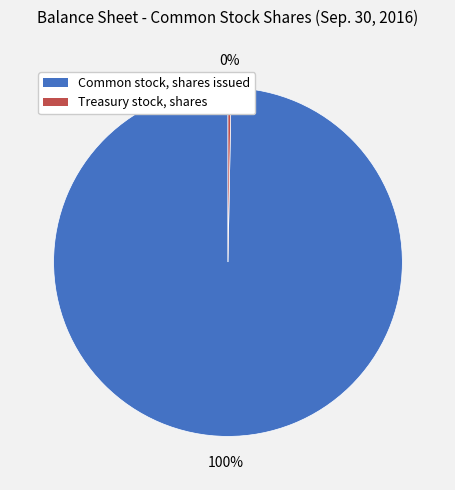

Combined, do Treasury stock, shares and Common stock, shares issued account for over 50%?

Yes